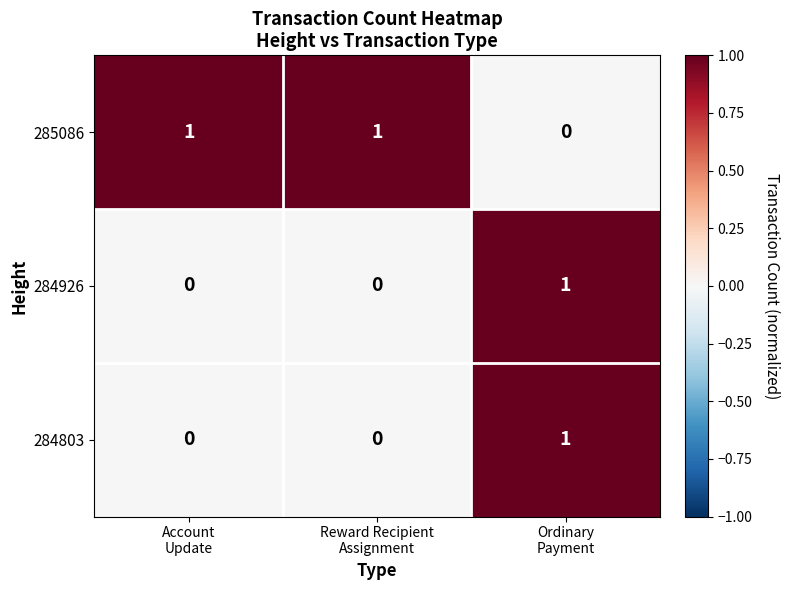

At how many categories does at least one series exceed 0?

3